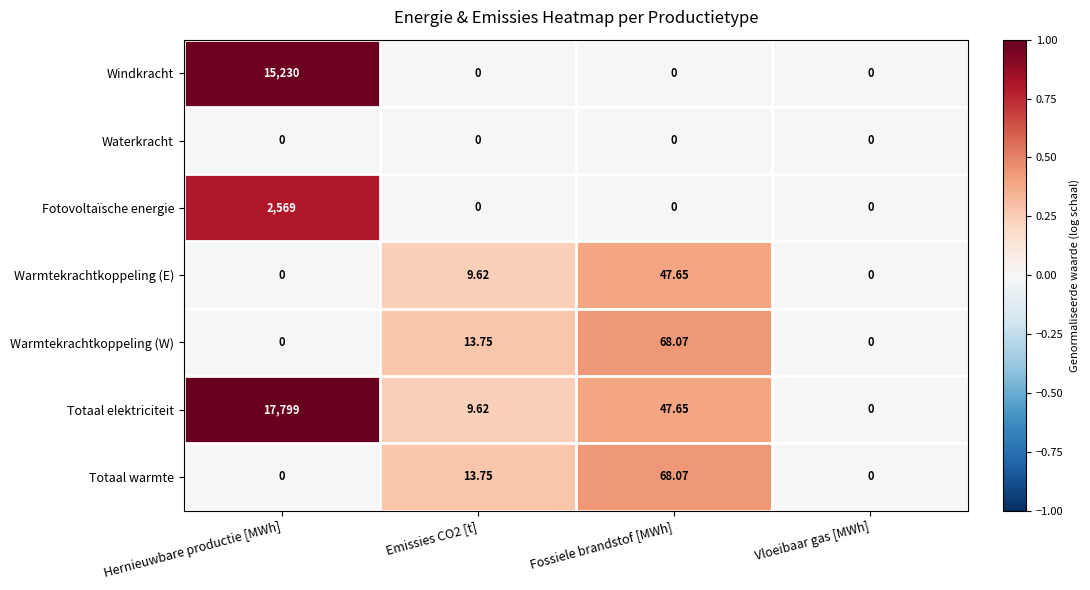

At which label is Totaal elektriciteit closest to 8899?

Fossiele brandstof [MWh]